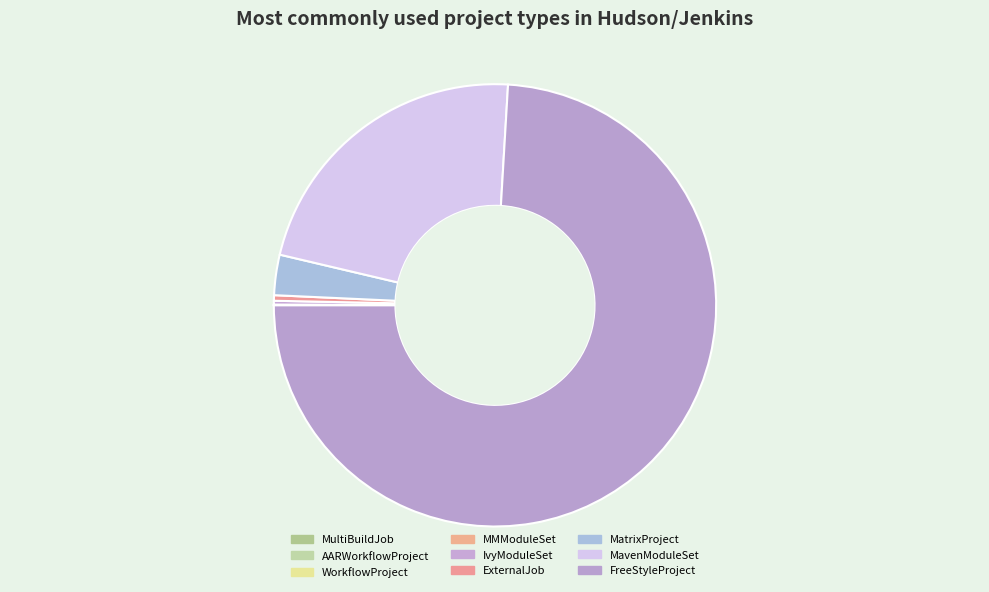

The MultiBuildJob slice represents 0% of the pie. True or false?

True